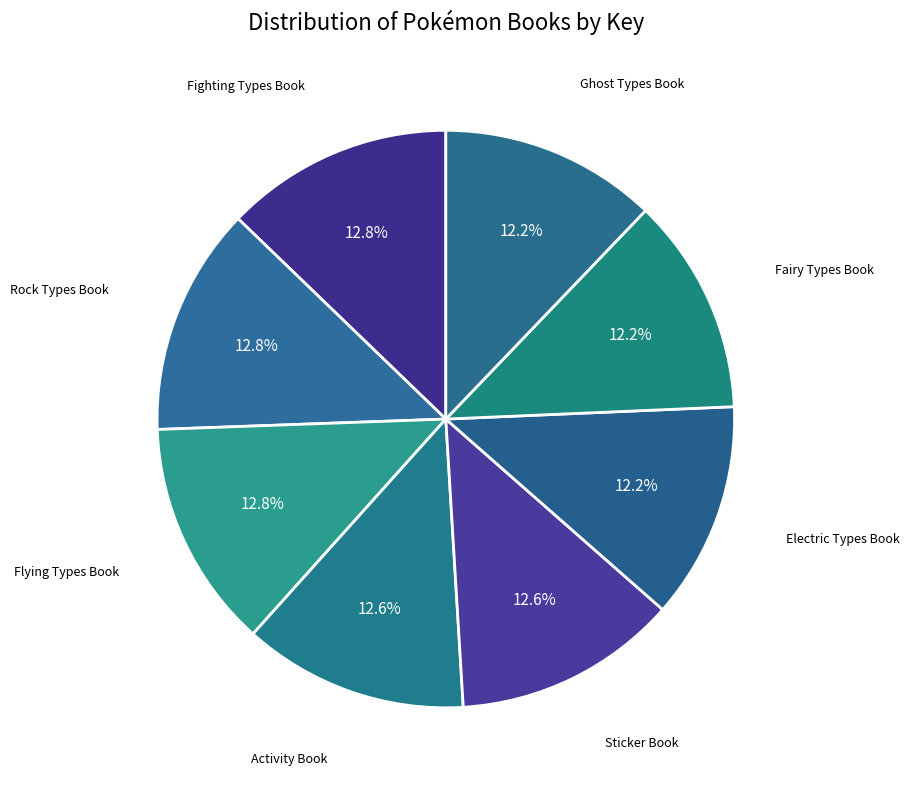

Count the number of slices in the pie.

8